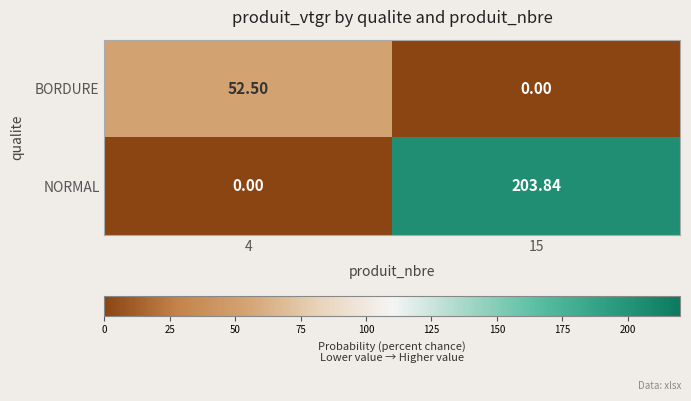

List the series in order of their overall mean, lowest first.

BORDURE, NORMAL